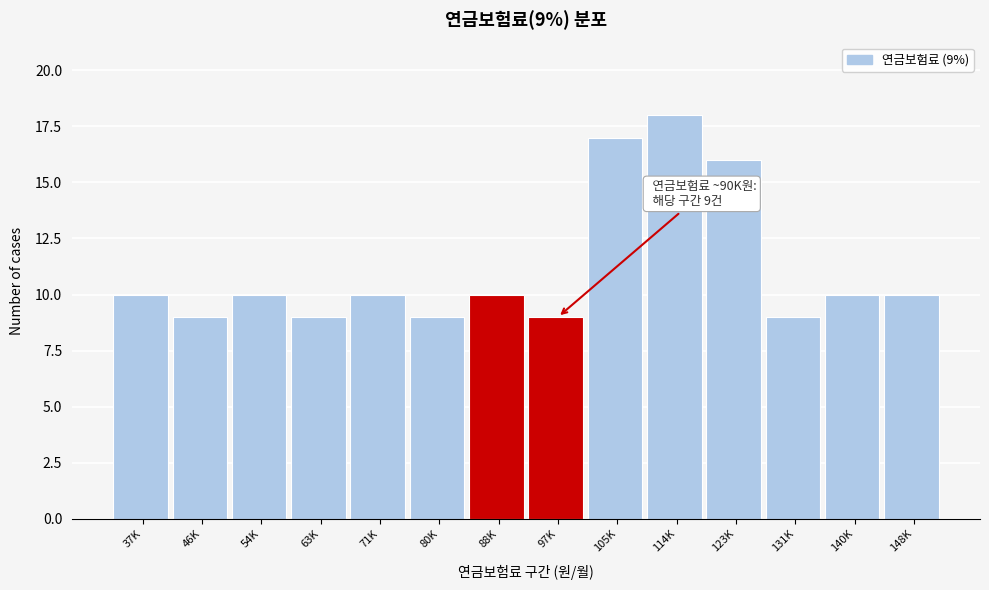

Reading left to right, what are all the values shown in this chart?

10	9	10	9	10	9	10	9	17	18	16	9	10	10